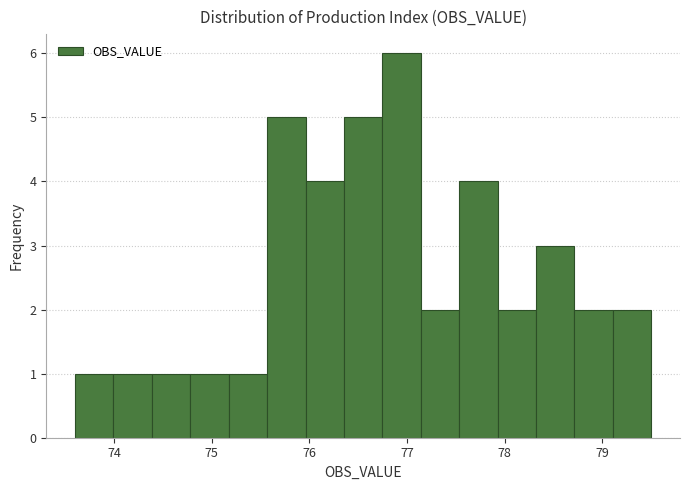

Around what value on the x-axis is the tallest bar? Give the approximate position of its centre, as read against the axis.

76.9